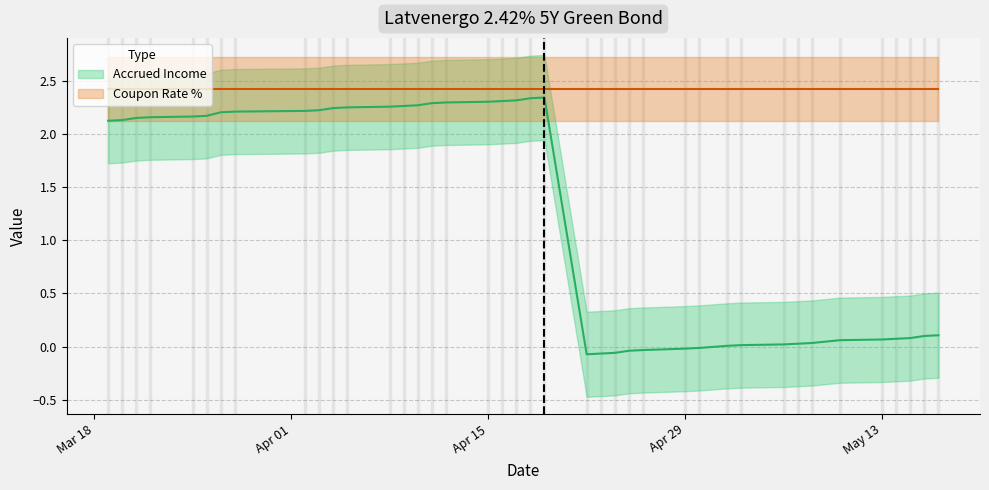

How many interior local valleys does the Accrued Income series have?

1